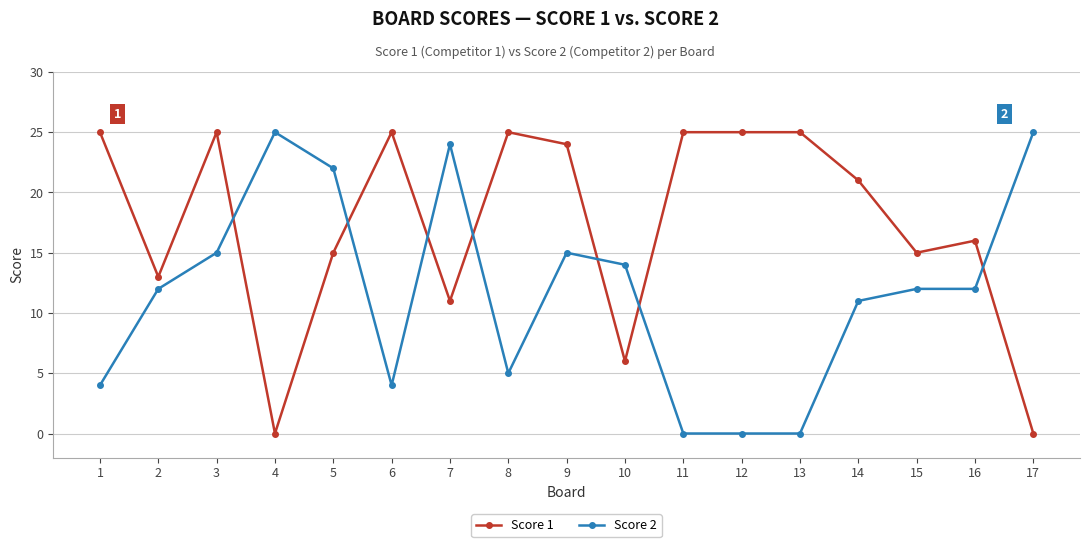

What is the greatest value displayed?

25